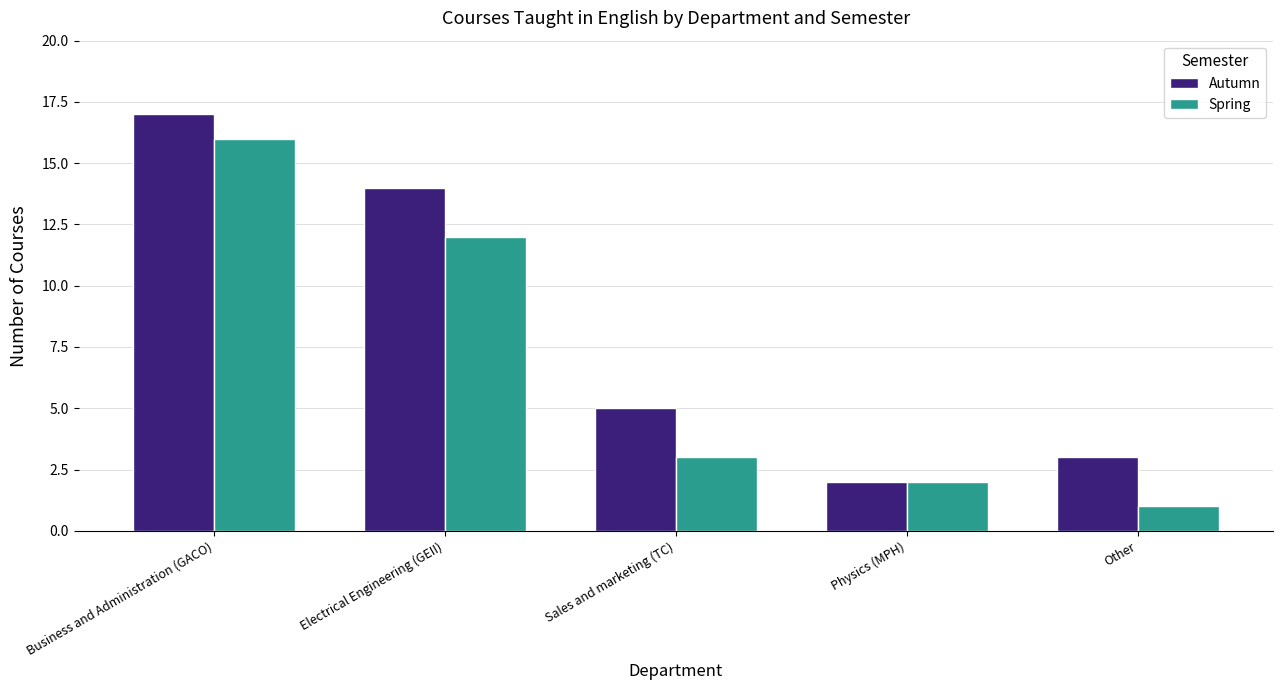

What are all the series names shown in the legend?

Autumn, Spring